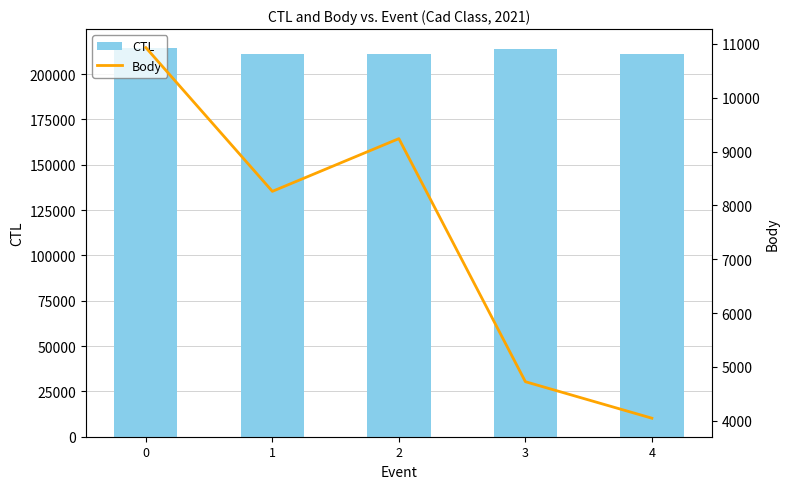

What is the difference between the highest and lowest values at 3?

209301